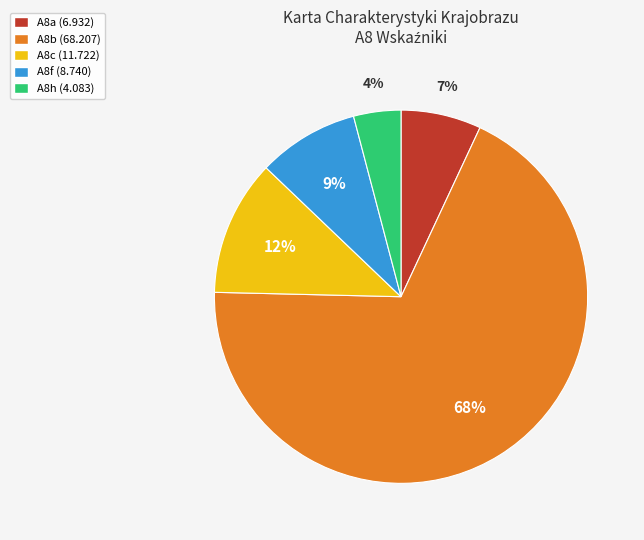

Which has a higher value, A8h or A8a?

A8a